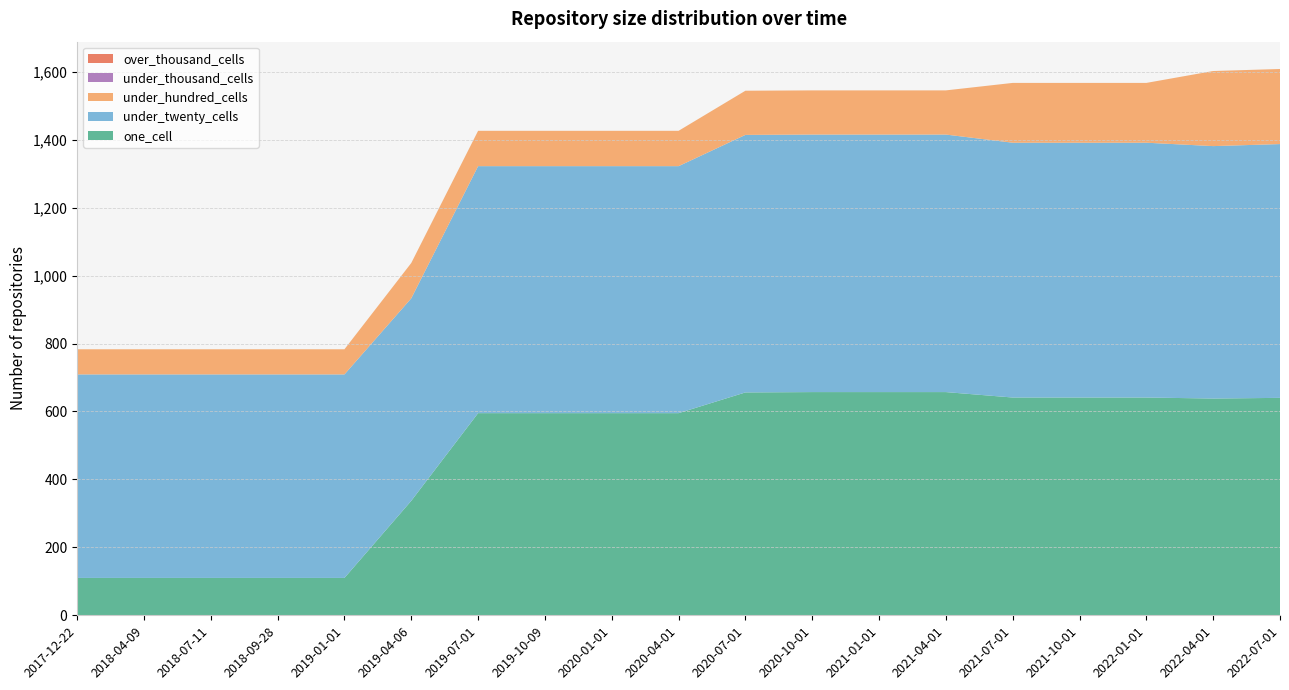

Reading right to left, what are all the values shown in this chart?

one_cell: 640	638	641	641	641	657	657	657	656	595	595	595	595	337	110	110	110	110	110
under_twenty_cells: 747	743	750	750	750	758	758	758	758	727	727	727	727	596	599	599	599	599	599
under_hundred_cells: 221	221	176	176	176	130	130	130	130	104	104	104	104	104	74	74	74	74	74
under_thousand_cells: 0	0	0	0	0	0	0	0	0	0	0	0	0	0	0	0	0	0	0
over_thousand_cells: 0	0	0	0	0	0	0	0	0	0	0	0	0	0	0	0	0	0	0